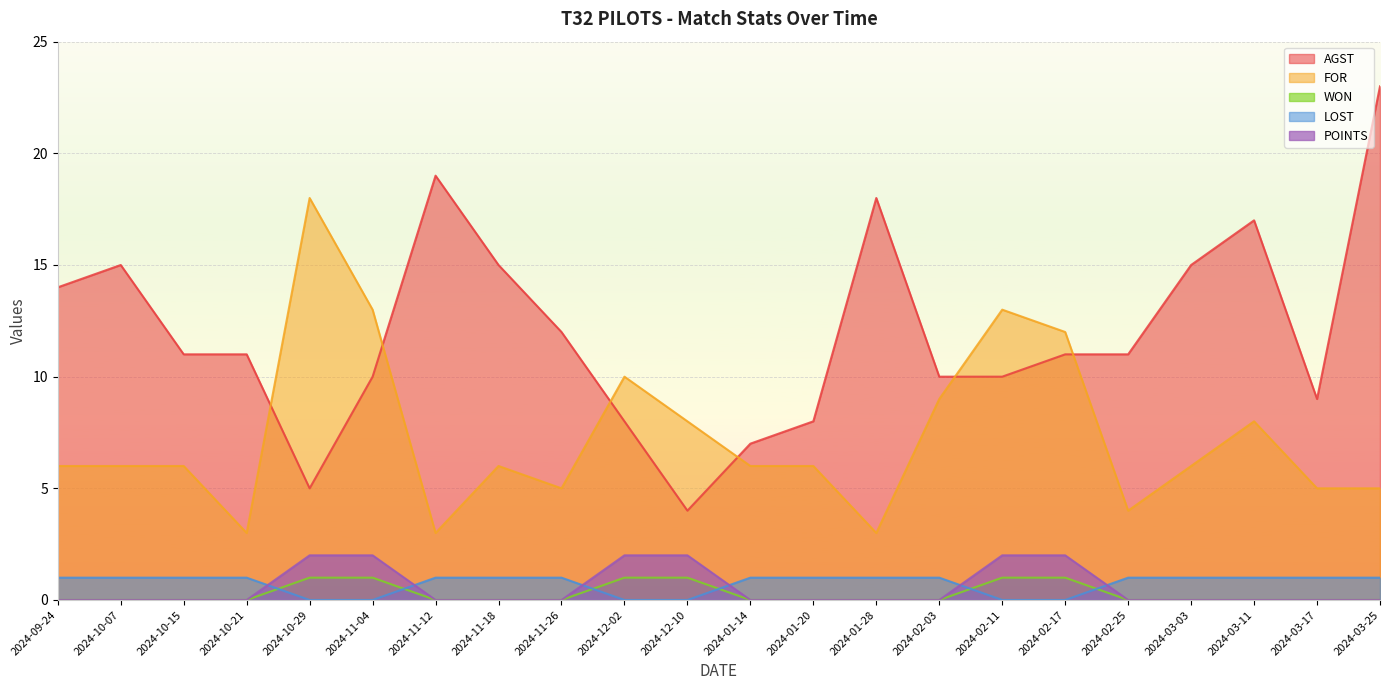

Is the value of AGST at 2024-11-04 greater than the value of WON at 2024-03-11?

Yes